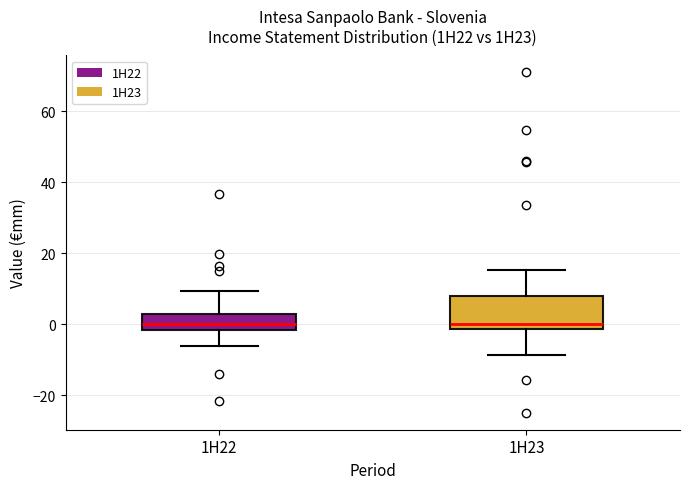

Where does the lower whisker of the box for 1H23 end on the y-axis? The values are not printed on the chart, so give them approximately, as read against the axis.

-8